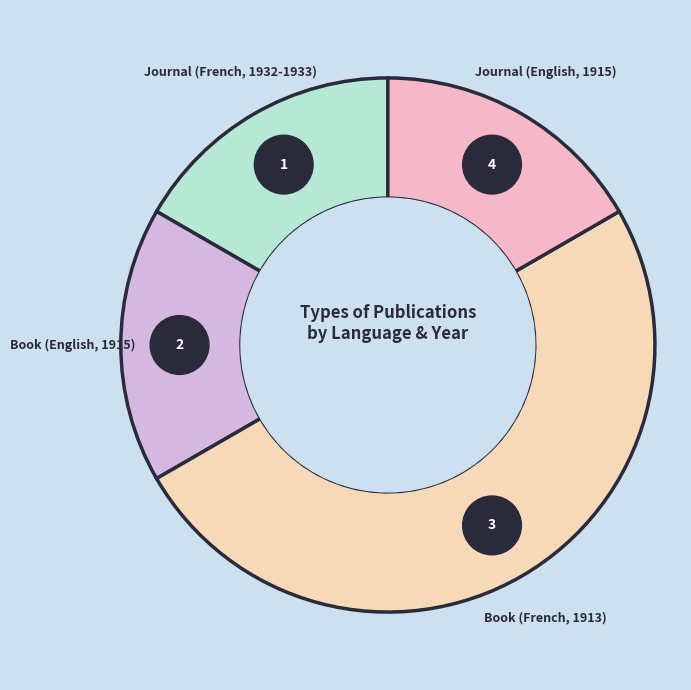

What percentage is the Book (French, 1913) slice, to the nearest percent?

50%